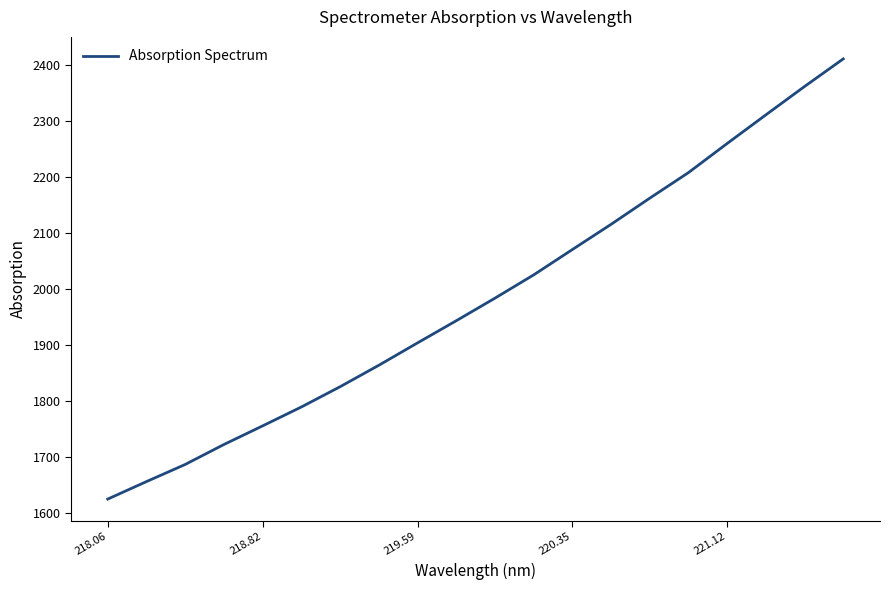

How many lines are shown in the chart?

1